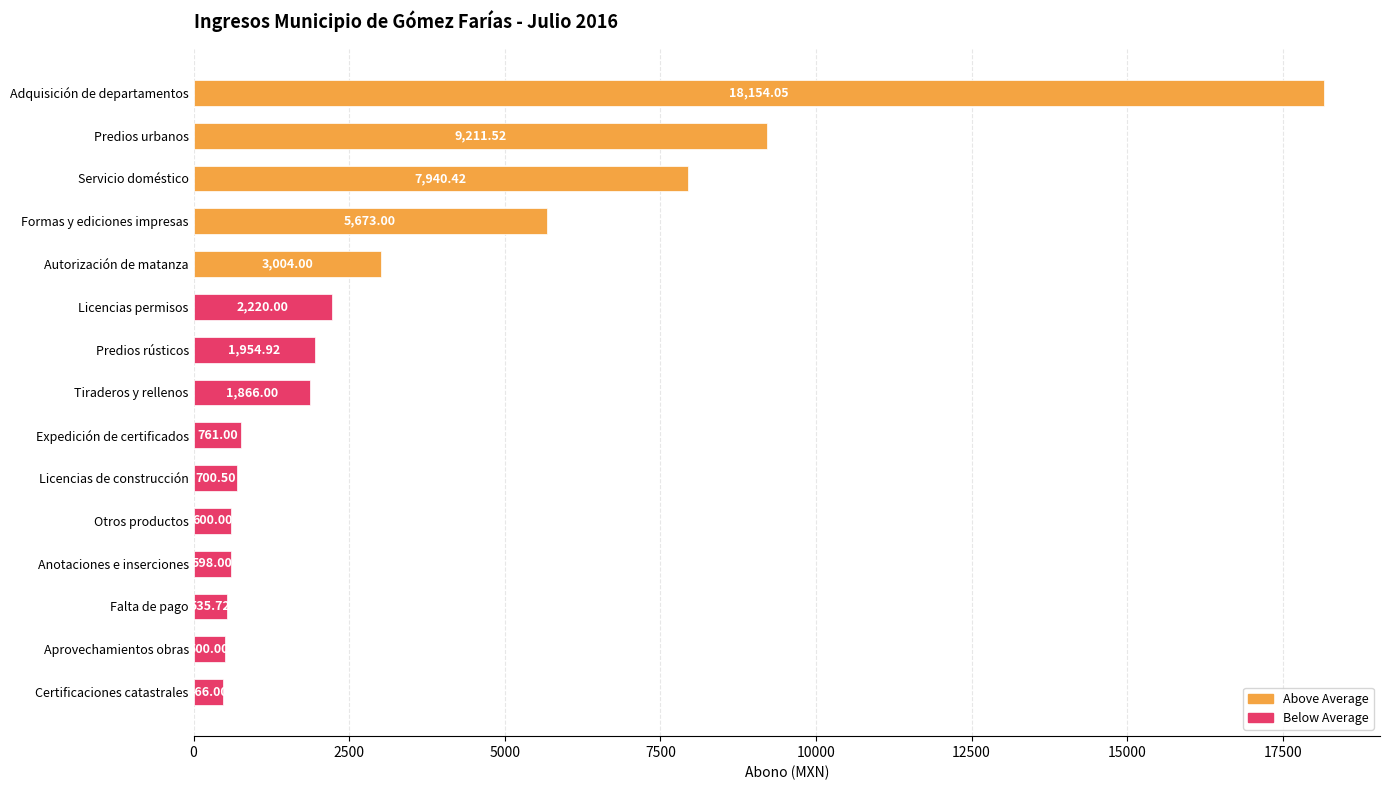

What is the ratio of the value at Autorización de matanza to the value at Anotaciones e inserciones?

5.0